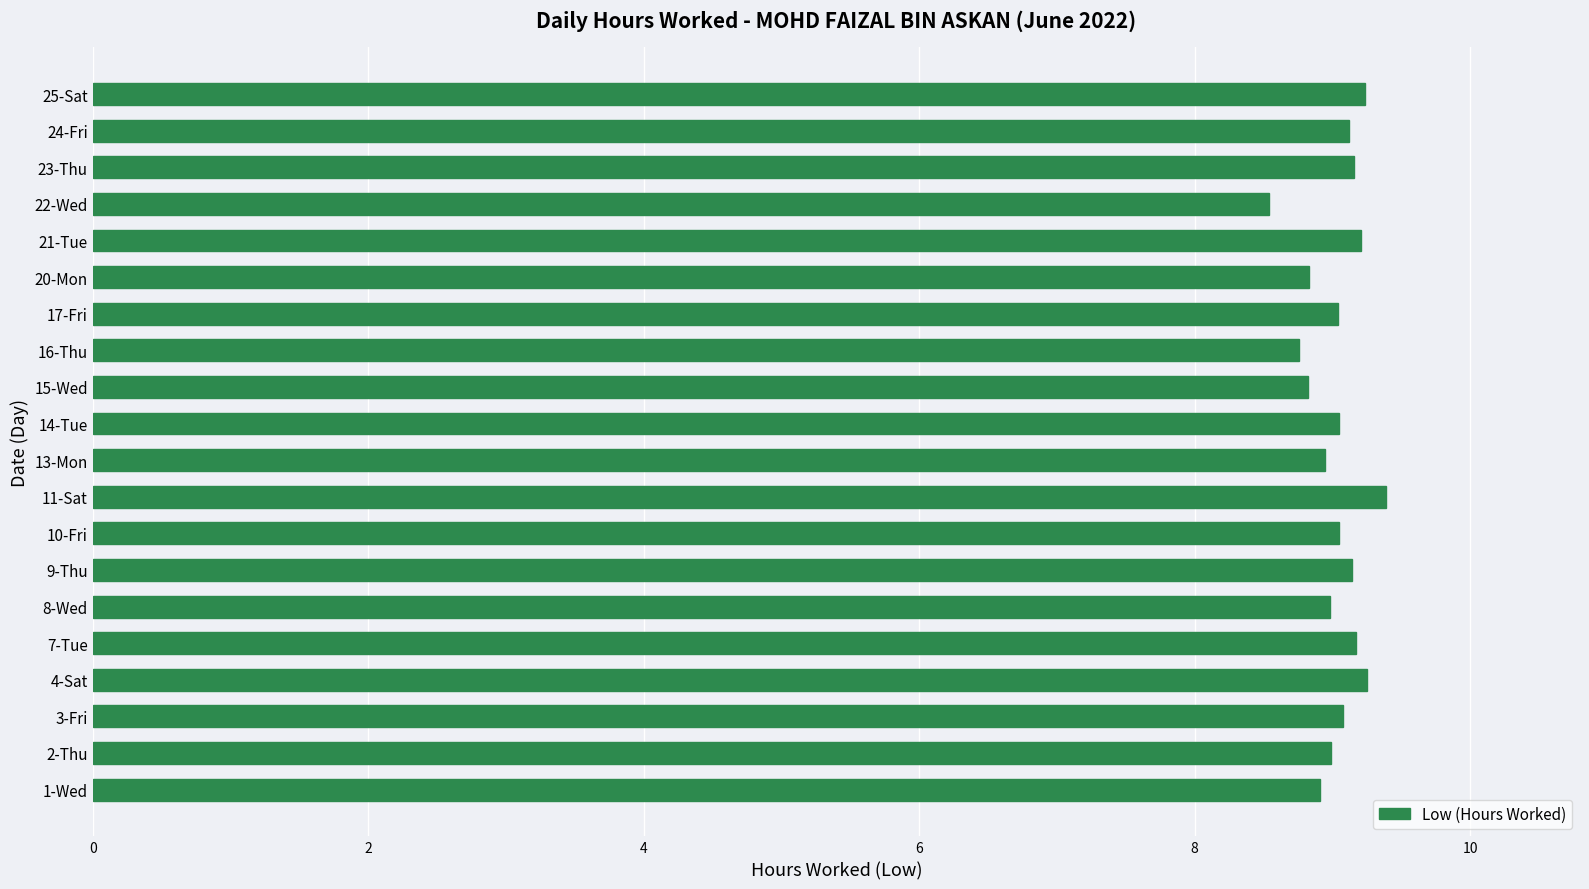

At which label is the value closest to 8?

22-Wed